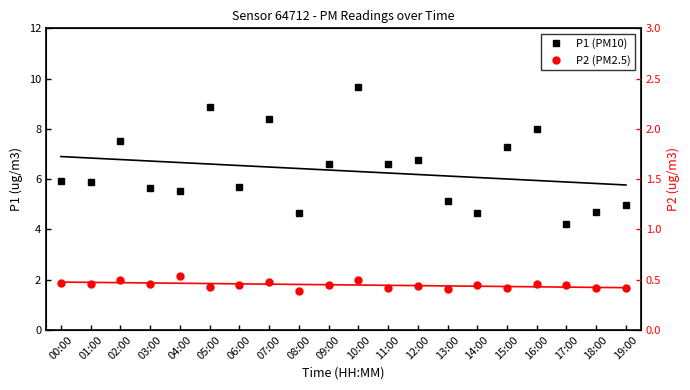

What is the sum of the P2 (PM2.5) values at 08:00 and 10:00?

3.5